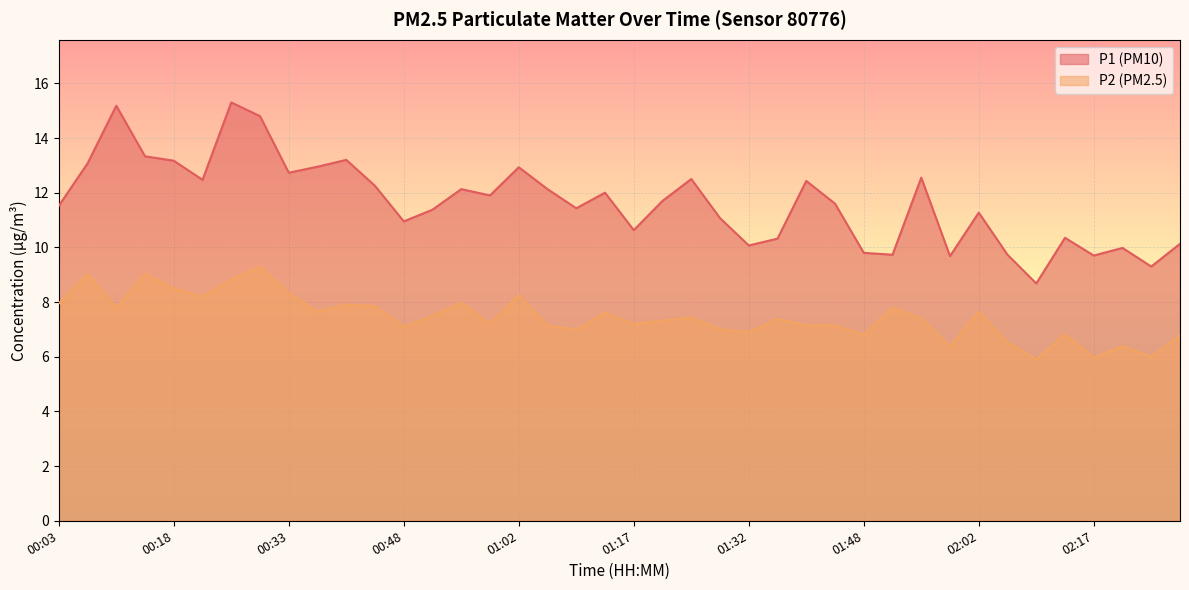

What position from the right is 00:18?

36